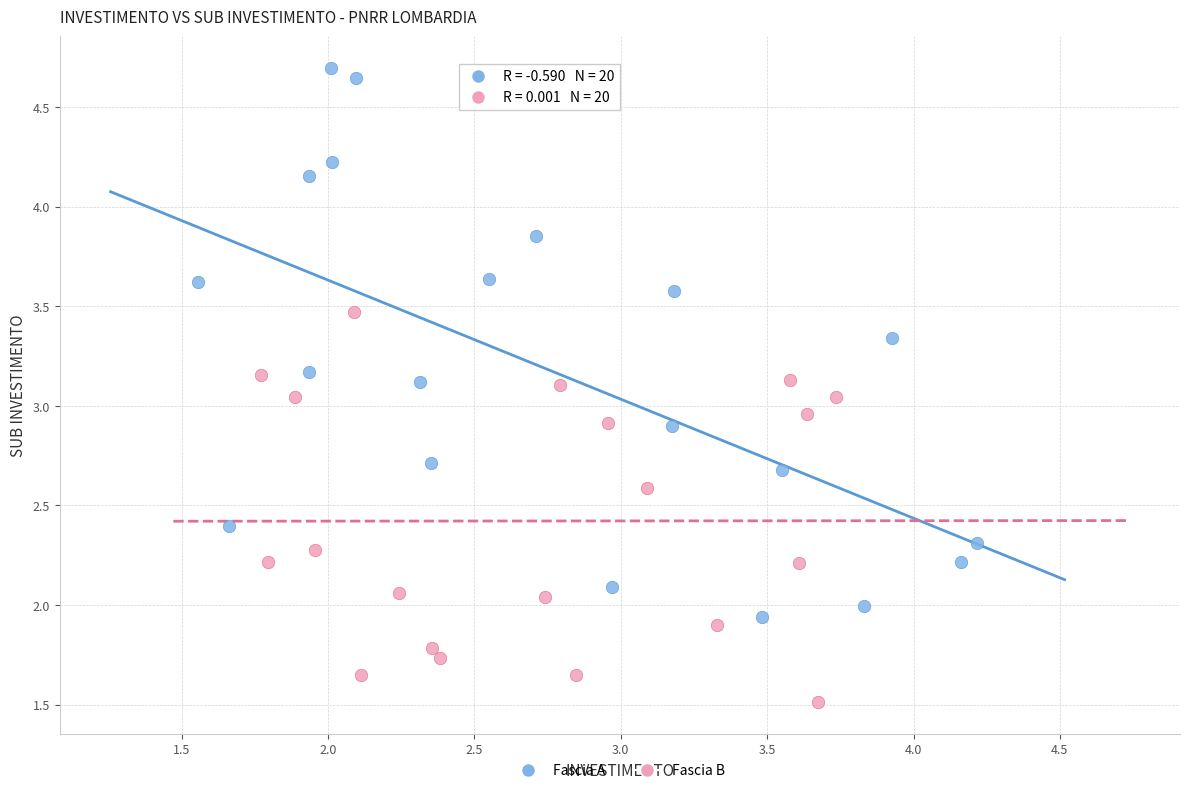

What are all the series names shown in the legend?

Fascia A, Fascia B